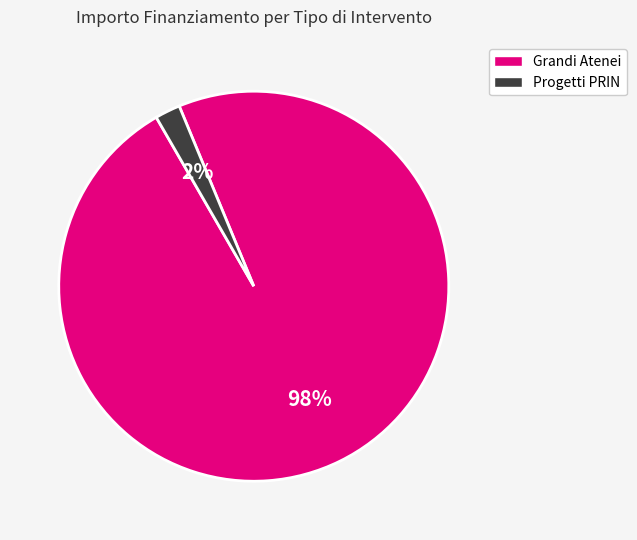

To the nearest percent, what is the average slice percentage?

50%